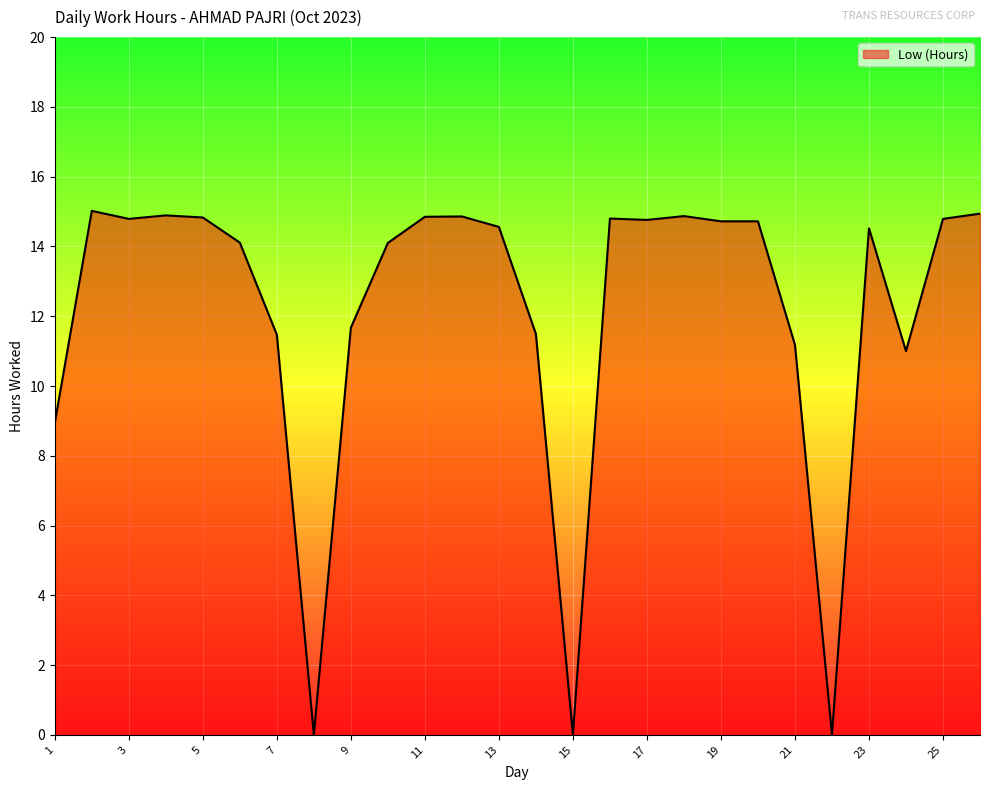

Does the chart display data point markers on the line(s)?

No